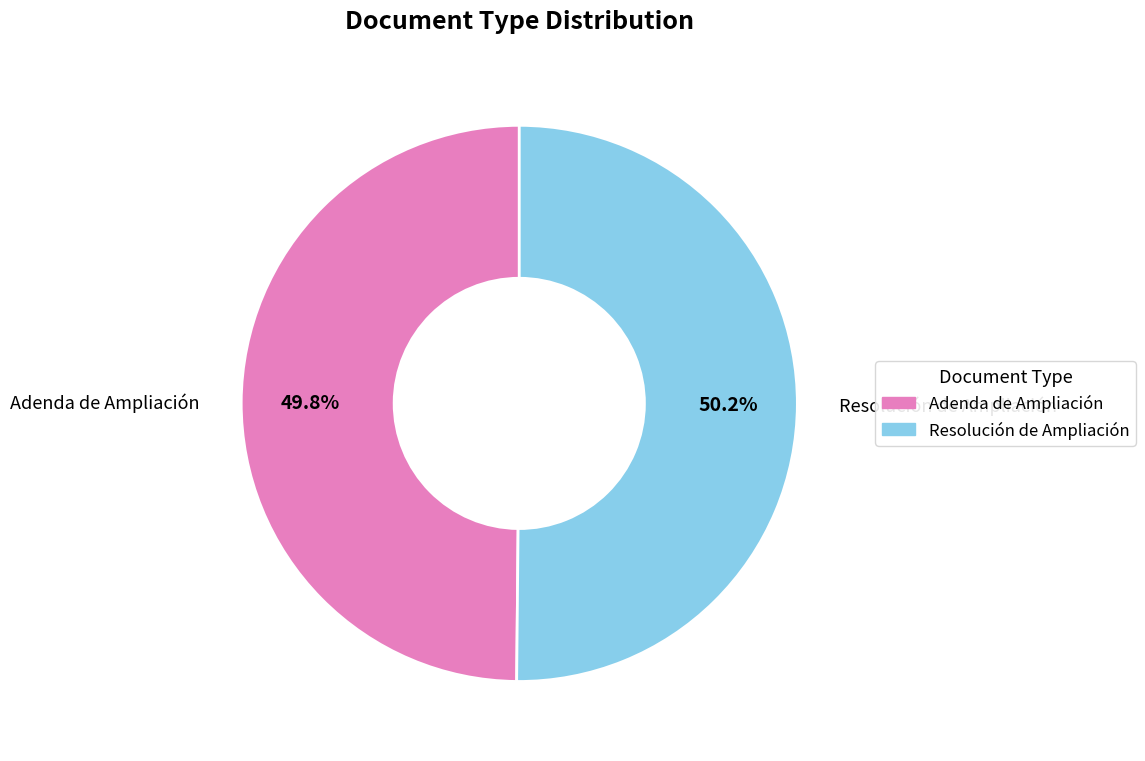

Do Adenda de Ampliación and Resolución de Ampliación together represent more than half of the pie?

Yes